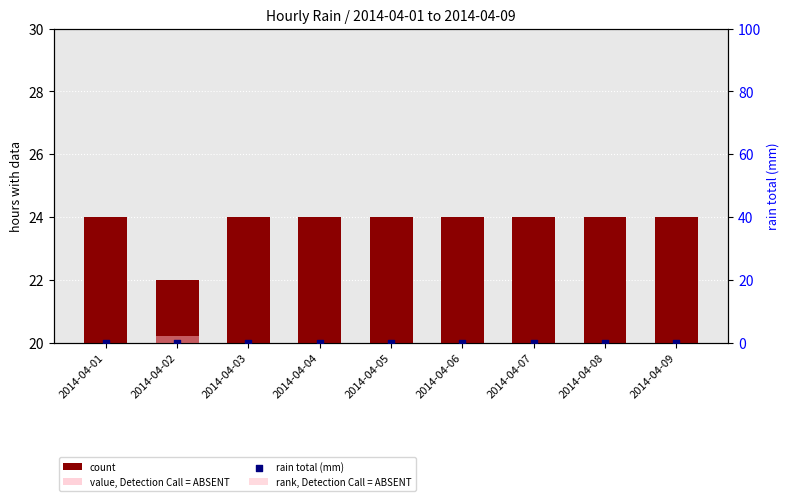

Which series has the largest Y range (max minus min)?

count